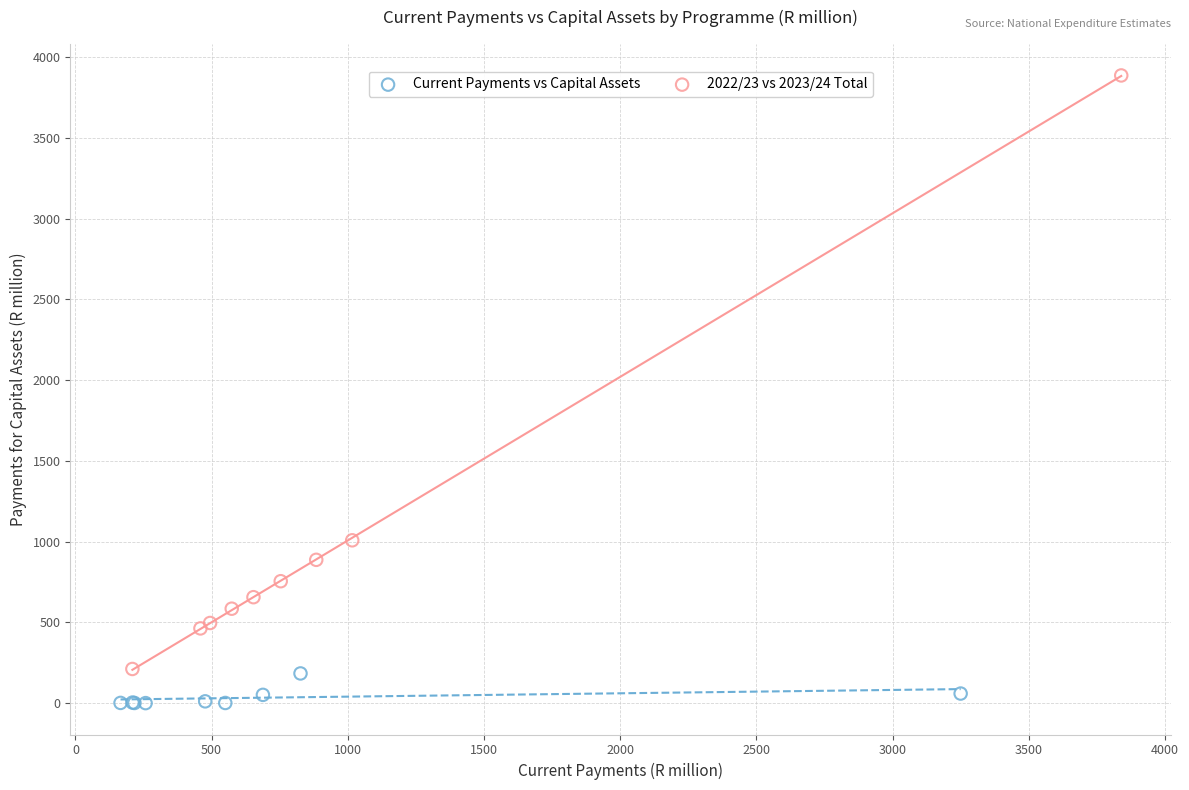

Which series contains the lowest Y value?

Current Payments vs Capital Assets